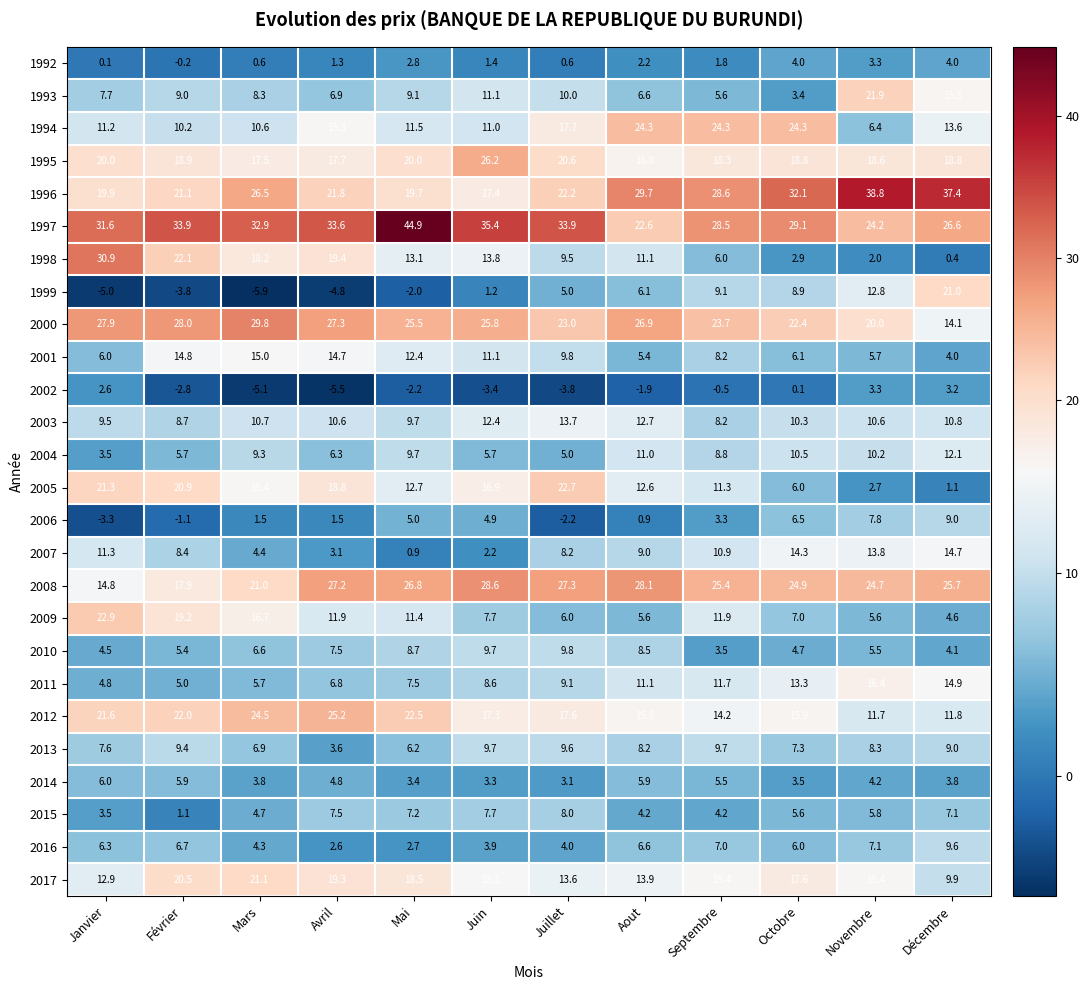

Is it true that 1996 equals 7.4 at Février?

False